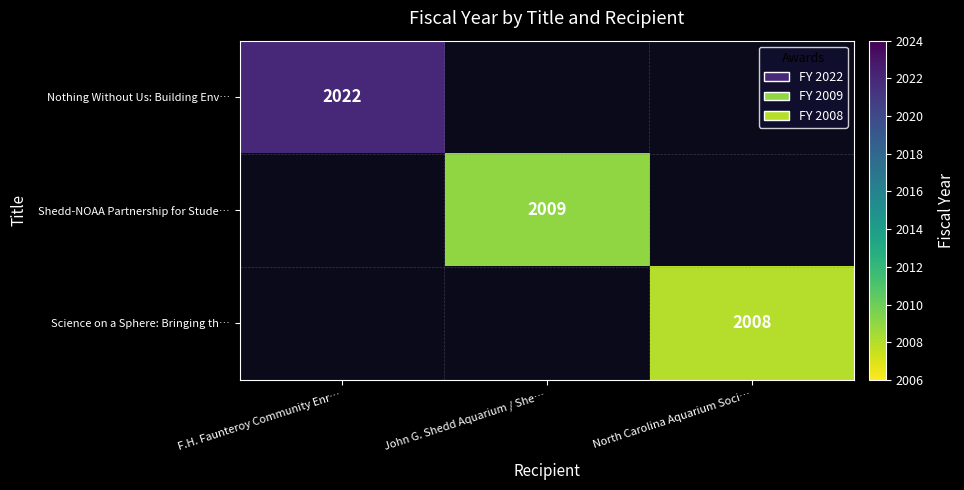

The value of Nothing Without Us: Building Env… at F.H. Faunteroy Community Enr… is 2022. True or false?

True